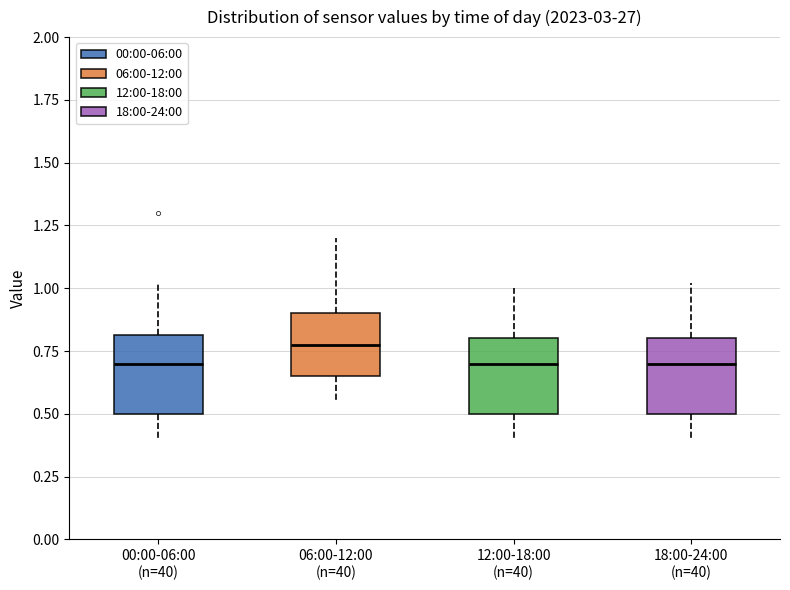

Where is the lower edge of the box for 06:00-12:00 (n=40) on the y-axis? The values are not printed on the chart, so give them approximately, as read against the axis.

0.65